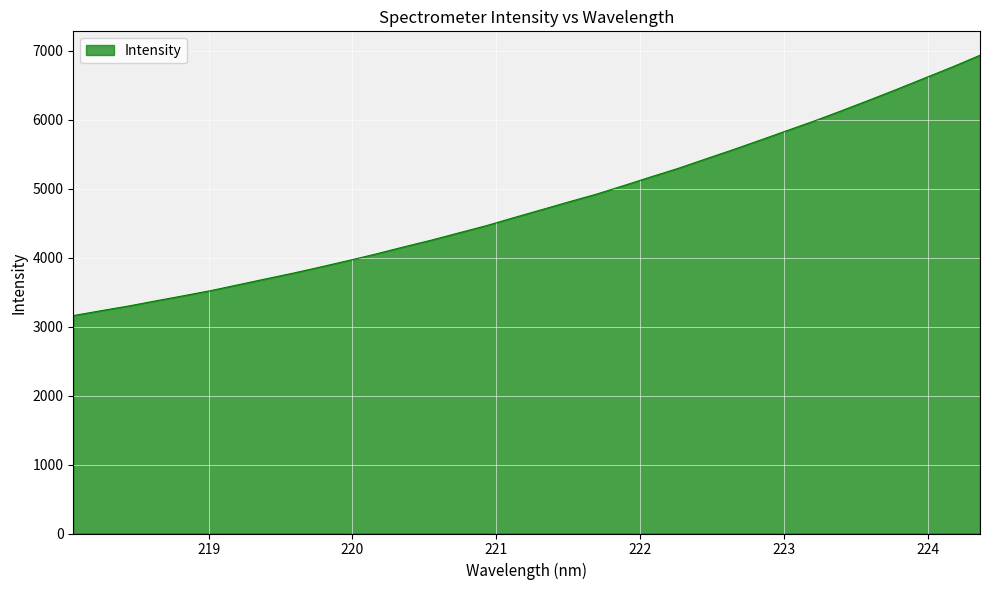

What is the greatest value displayed?

6931.3